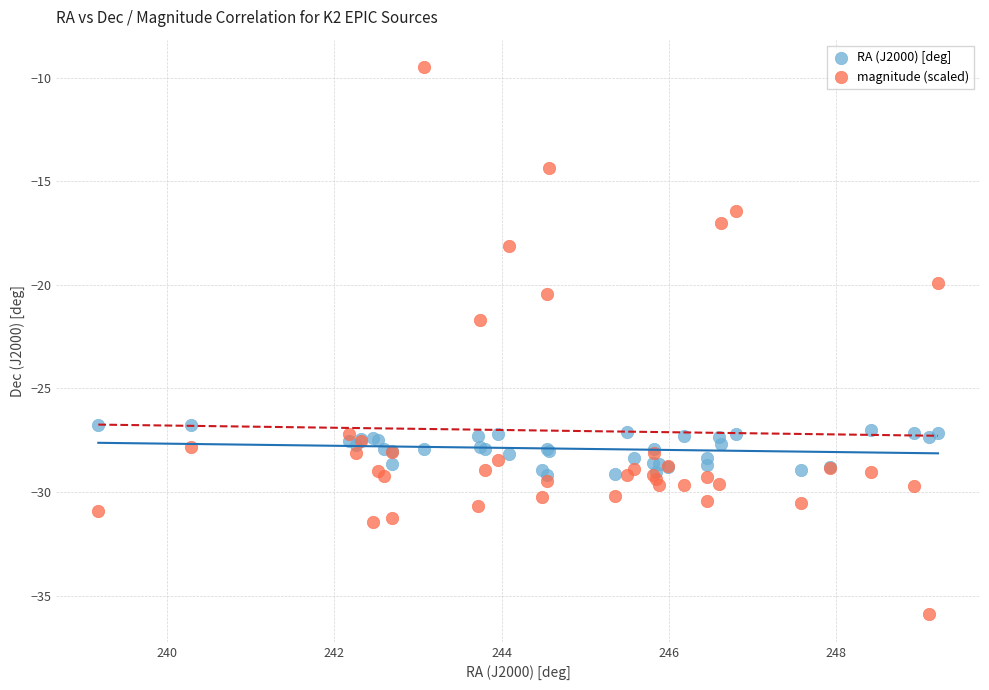

Across all series, what Y value is closest to -22?

-21.7